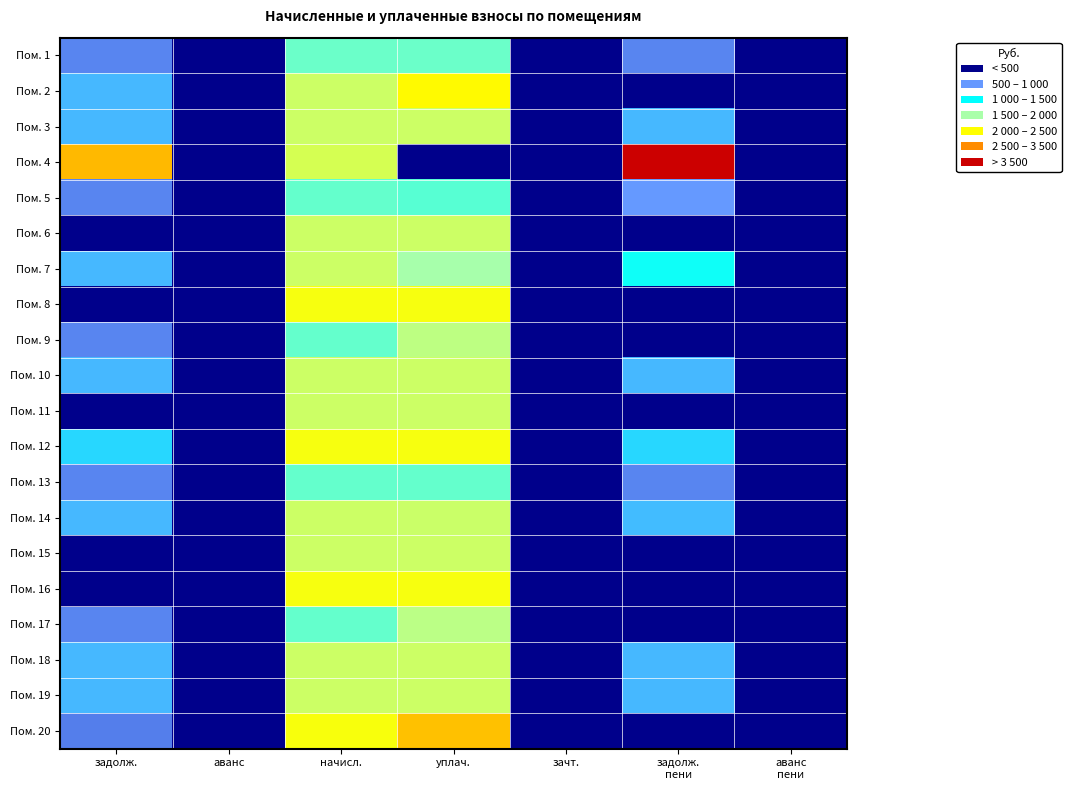

Reading left to right, what are all the values shown in this chart?

Пом. 1: задолж.=438.4	аванс=0.0	начисл.=1315.3	уплач.=1315.3	зачт.=0.0	задолж.
пени=438.4	аванс
пени=0.0
Пом. 2: задолж.=630.9	аванс=0.0	начисл.=1892.8	уплач.=2523.8	зачт.=0.0	задолж.
пени=0.0	аванс
пени=0.0
Пом. 3: задолж.=632.2	аванс=0.0	начисл.=1896.5	уплач.=1896.5	зачт.=0.0	задолж.
пени=632.2	аванс
пени=0.0
Пом. 4: задолж.=3353.4	аванс=0.0	начисл.=2012.0	уплач.=0.0	зачт.=0.0	задолж.
пени=5365.4	аванс
пени=0.0
Пом. 5: задолж.=431.0	аванс=0.0	начисл.=1292.9	уплач.=1238.6	зачт.=0.0	задолж.
пени=485.3	аванс
пени=0.0
Пом. 6: задолж.=0.0	аванс=0.0	начисл.=1900.3	уплач.=1900.3	зачт.=0.0	задолж.
пени=0.0	аванс
пени=0.0
Пом. 7: задолж.=630.9	аванс=0.0	начисл.=1892.8	уплач.=1500.4	зачт.=0.0	задолж.
пени=1023.3	аванс
пени=0.0
Пом. 8: задолж.=0.0	аванс=0.0	начисл.=2384.6	уплач.=2384.6	зачт.=0.0	задолж.
пени=0.0	аванс
пени=0.0
Пом. 9: задолж.=431.0	аванс=0.0	начисл.=1292.9	уплач.=1723.9	зачт.=0.0	задолж.
пени=0.0	аванс
пени=0.0
Пом. 10: задолж.=629.0	аванс=0.0	начисл.=1900.3	уплач.=1898.4	зачт.=0.0	задолж.
пени=630.9	аванс
пени=0.0
Пом. 11: задолж.=0.0	аванс=0.0	начисл.=1892.8	уплач.=1892.8	зачт.=0.0	задолж.
пени=0.0	аванс
пени=0.0
Пом. 12: задолж.=794.9	аванс=0.0	начисл.=2384.6	уплач.=2384.6	зачт.=0.0	задолж.
пени=794.9	аванс
пени=0.0
Пом. 13: задолж.=431.0	аванс=0.0	начисл.=1292.9	уплач.=1292.9	зачт.=0.0	задолж.
пени=431.0	аванс
пени=0.0
Пом. 14: задолж.=633.4	аванс=0.0	начисл.=1900.3	уплач.=1878.4	зачт.=0.0	задолж.
пени=655.2	аванс
пени=0.0
Пом. 15: задолж.=12.9	аванс=0.0	начисл.=1892.8	уплач.=1892.8	зачт.=0.0	задолж.
пени=12.9	аванс
пени=0.0
Пом. 16: задолж.=0.0	аванс=0.0	начисл.=2384.6	уплач.=2384.6	зачт.=0.0	задолж.
пени=0.0	аванс
пени=0.0
Пом. 17: задолж.=431.0	аванс=0.0	начисл.=1292.9	уплач.=1708.6	зачт.=0.0	задолж.
пени=15.3	аванс
пени=0.0
Пом. 18: задолж.=633.4	аванс=0.0	начисл.=1900.3	уплач.=1900.3	зачт.=0.0	задолж.
пени=633.4	аванс
пени=0.0
Пом. 19: задолж.=630.9	аванс=0.0	начисл.=1892.8	уплач.=1892.8	зачт.=0.0	задолж.
пени=630.9	аванс
пени=0.0
Пом. 20: задолж.=398.7	аванс=0.0	начисл.=2392.1	уплач.=3248.8	зачт.=0.0	задолж.
пени=0.0	аванс
пени=0.0